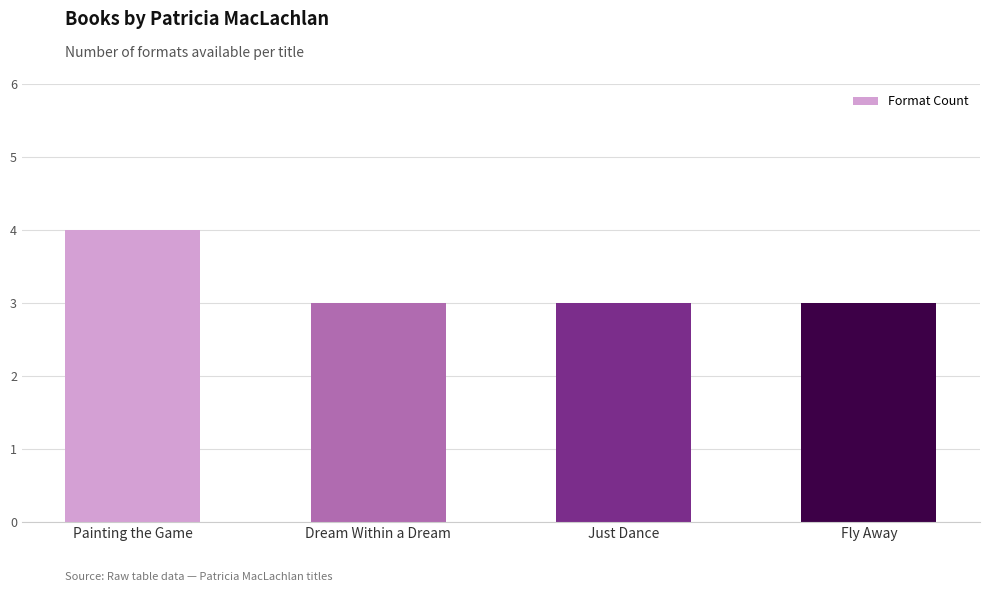

The value at Fly Away is 1. True or false?

False